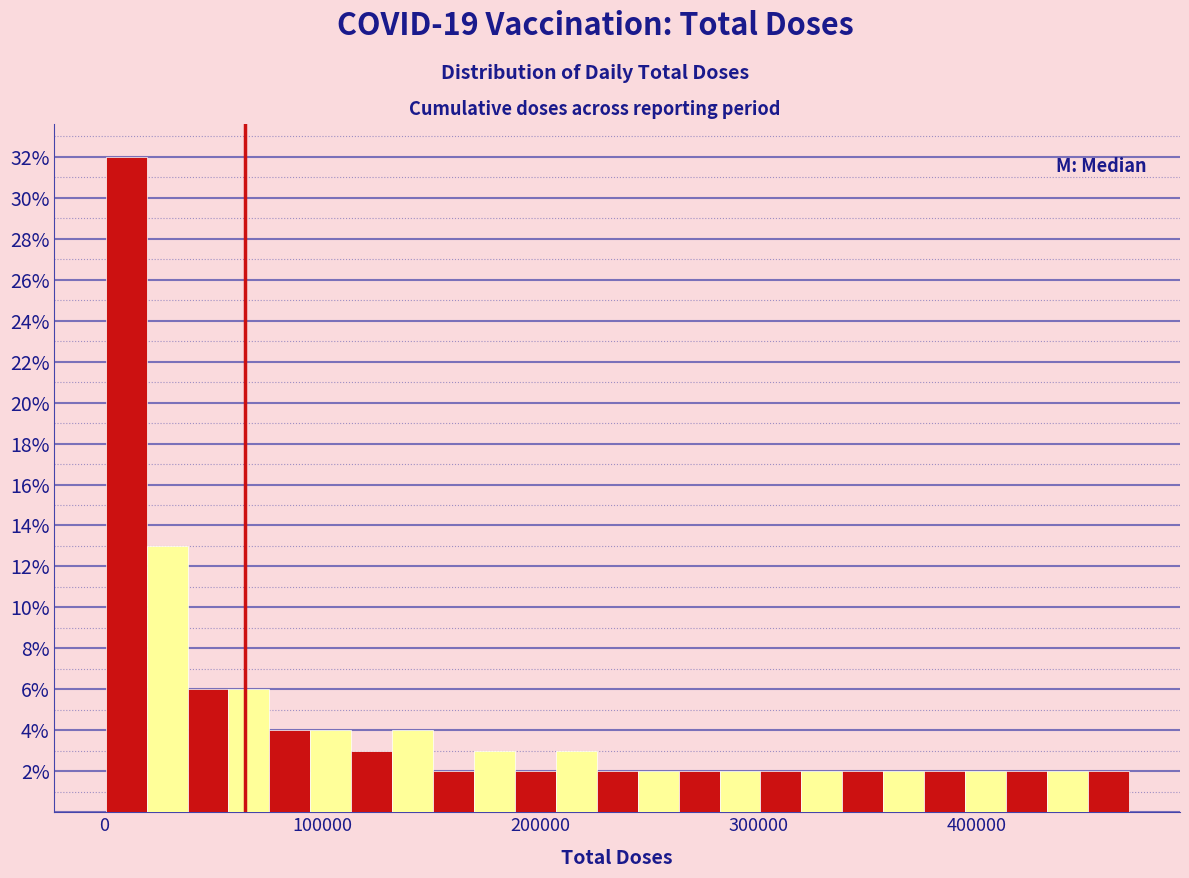

Around what value on the x-axis is the tallest bar? Give the approximate position of its centre, as read against the axis.

10000